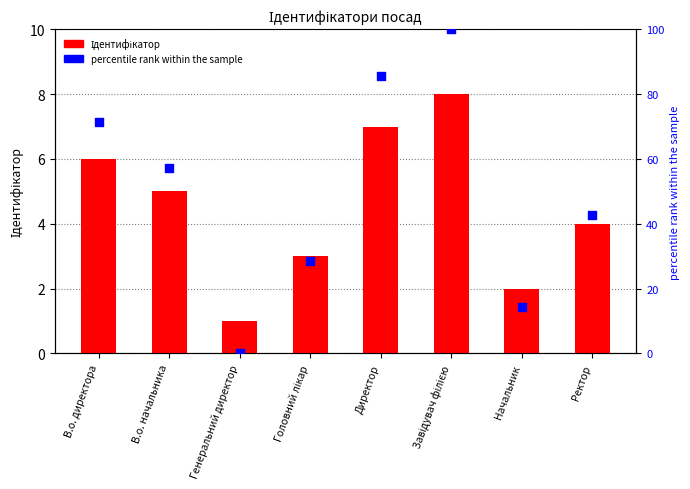

At how many categories does at least one series exceed 86?

1